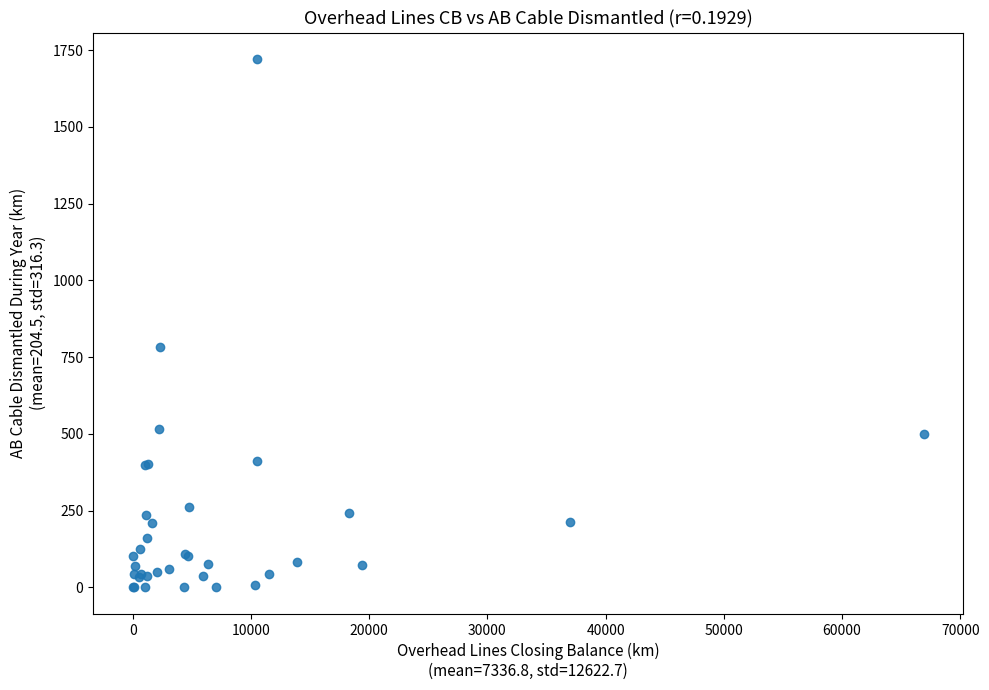

What Y value in the scatter plot is closest to 860?

782.3